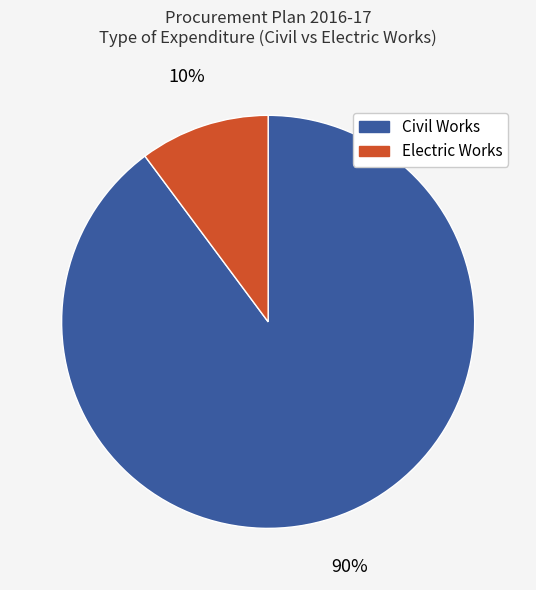

True or false: Civil Works accounts for 90% of the total.

True